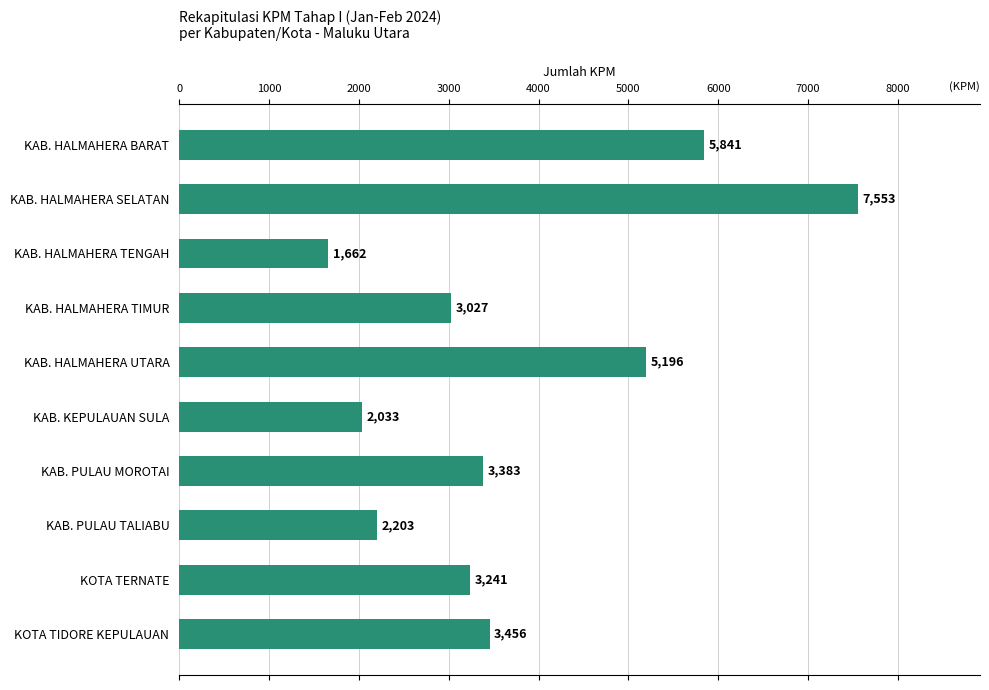

Reading top to bottom, list all the values displayed in this chart.

KAB. HALMAHERA BARAT=5841	KAB. HALMAHERA SELATAN=7553	KAB. HALMAHERA TENGAH=1662	KAB. HALMAHERA TIMUR=3027	KAB. HALMAHERA UTARA=5196	KAB. KEPULAUAN SULA=2033	KAB. PULAU MOROTAI=3383	KAB. PULAU TALIABU=2203	KOTA TERNATE=3241	KOTA TIDORE KEPULAUAN=3456